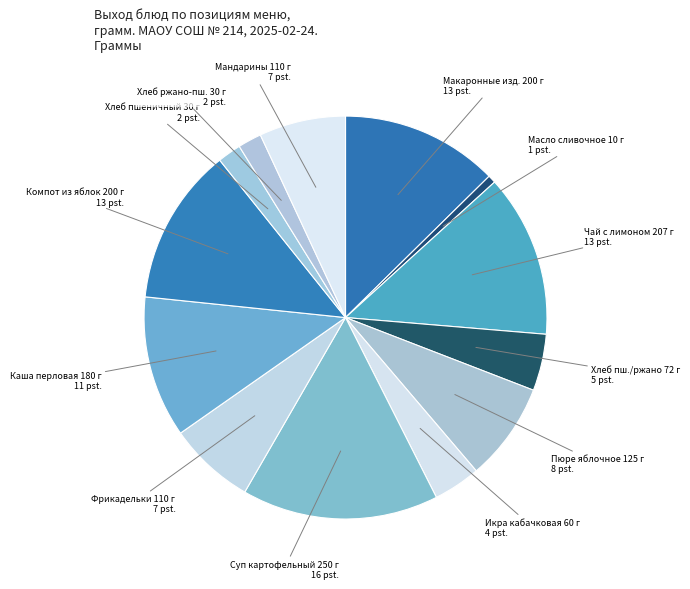

How many segments does this pie chart have?

13